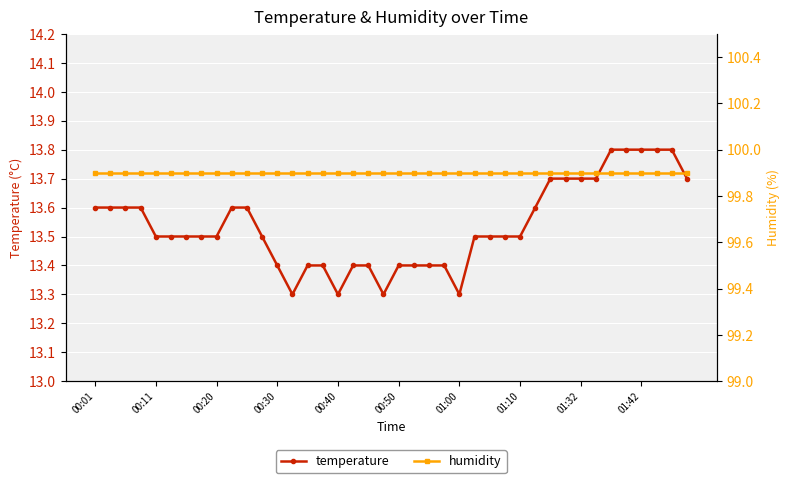

What is the smallest value displayed?

13.3